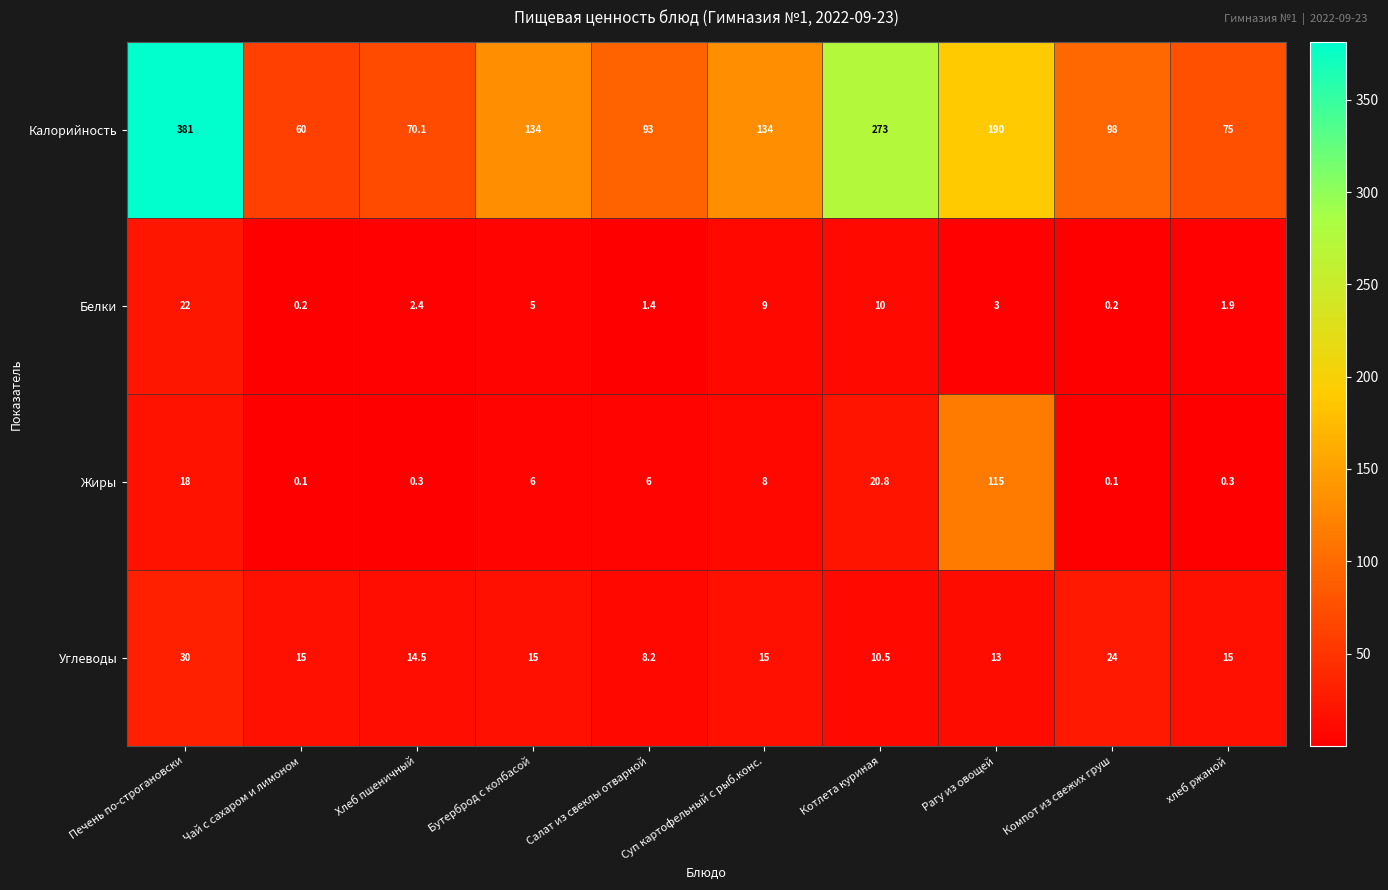

What is the average value of the Белки series?

5.5